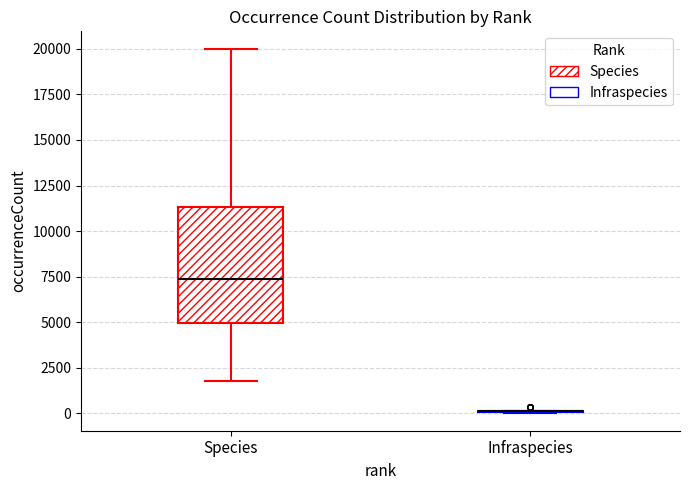

Reading left to right, read every box against the y-axis: the position of its median line, the range the box covers, and the ends of its whiskers. The values are not printed on the chart, so give them approximately, as read against the axis.

Species: median 7500, box 5000 to 11500, whiskers 2000 to 20000
Infraspecies: box collapsed to a line at 0, whiskers 0 to 0